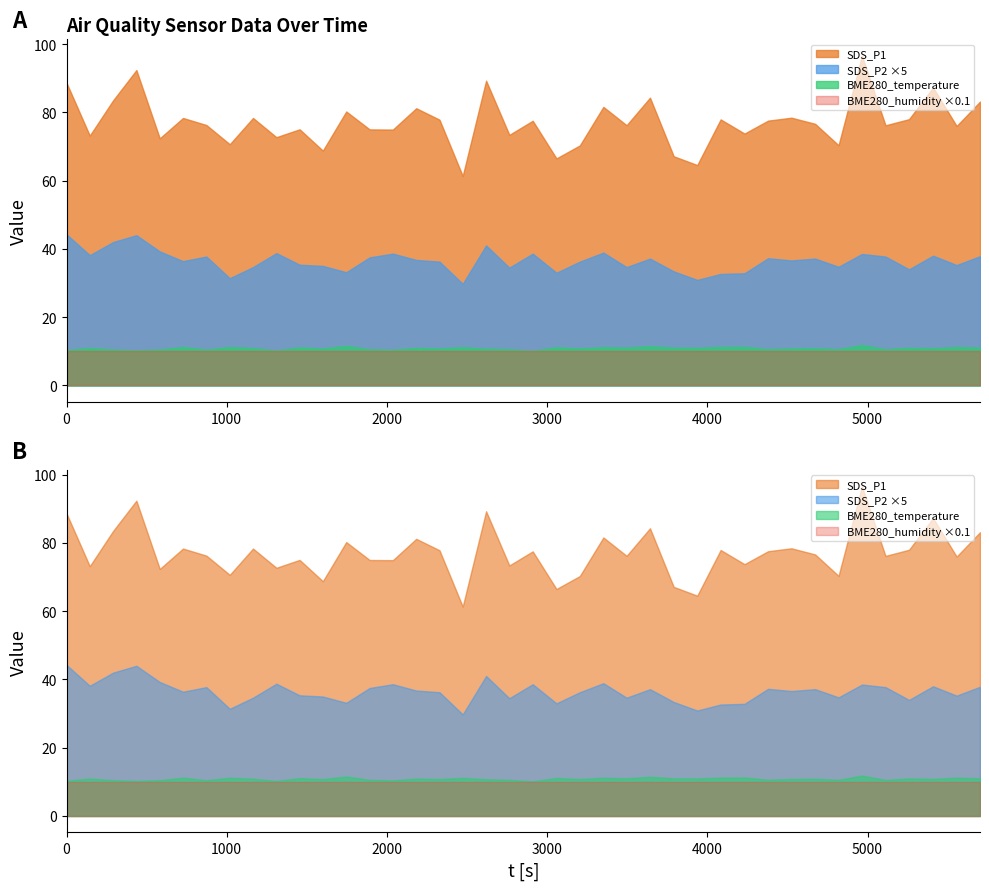

Is it true that BME280_temperature equals 5.2 at 2022/04/06 01:27:27?

False